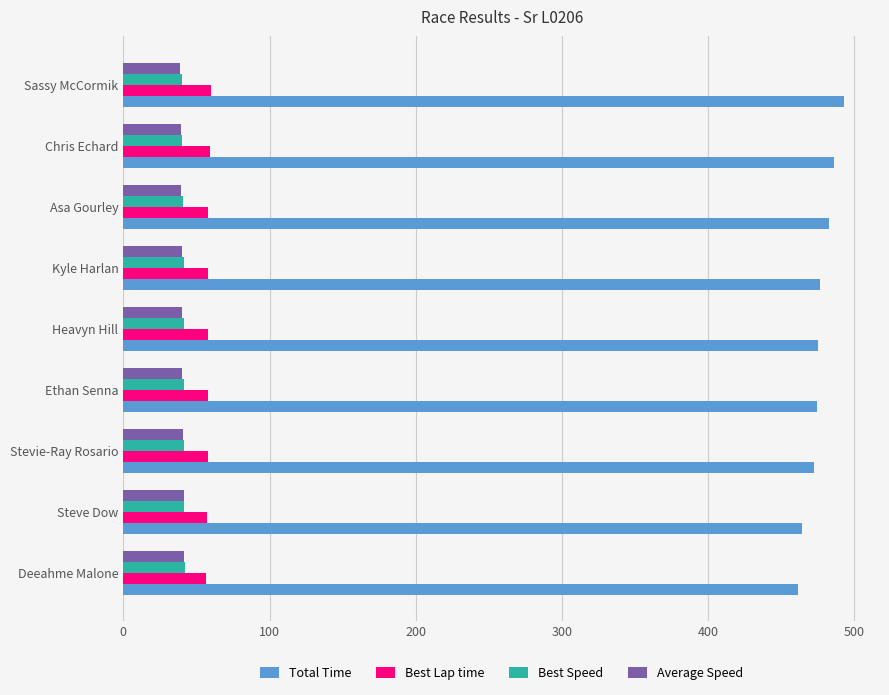

What is the difference between the highest and lowest values at Steve Dow?

423.2